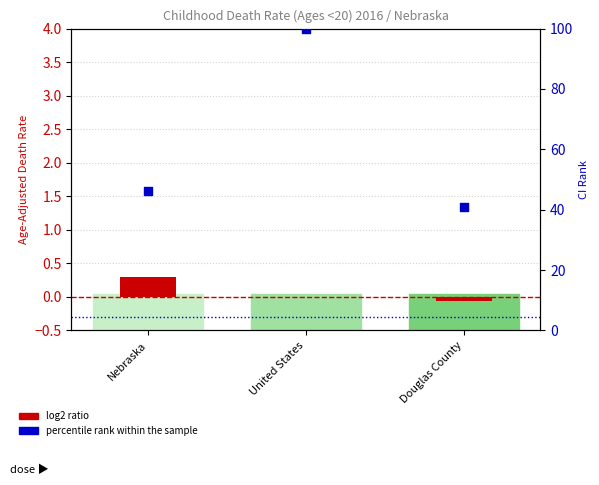

Which series reaches the maximum Y coordinate?

percentile rank within the sample